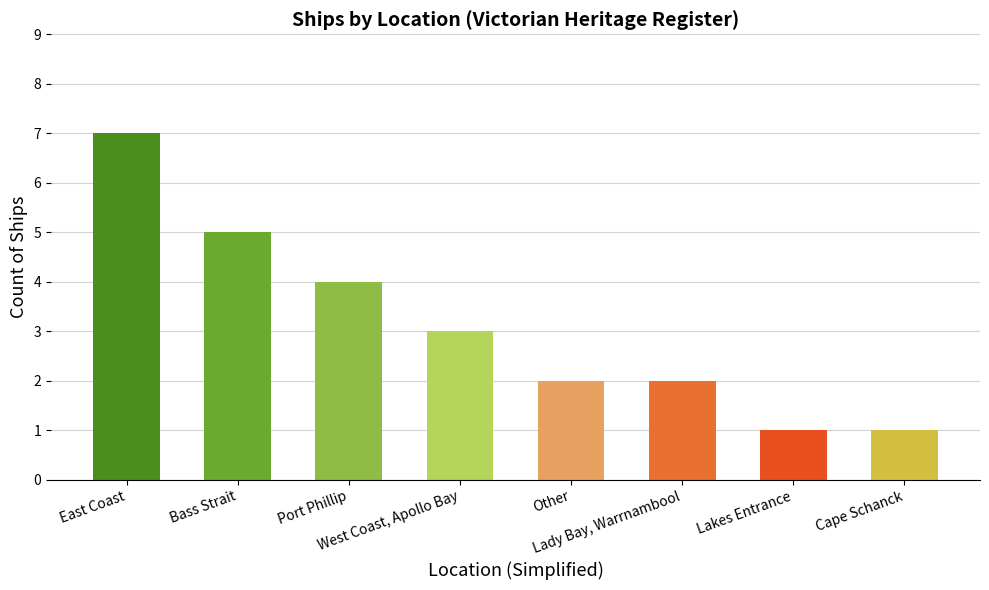

What is the average value?

3